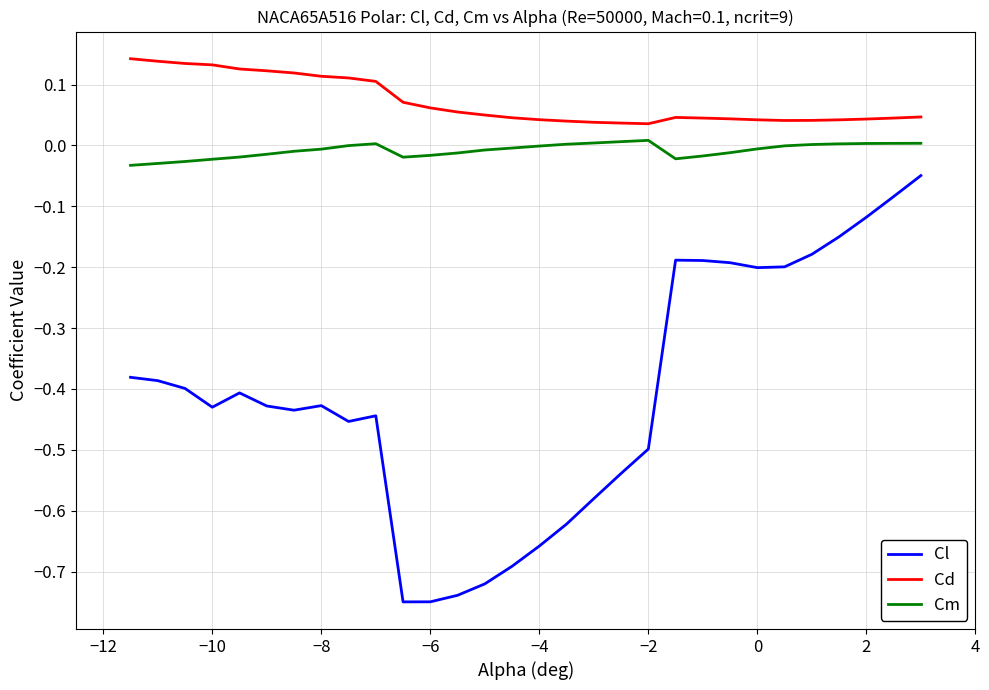

Rank the series by their maximum value, from lowest to highest.

Cl, Cm, Cd